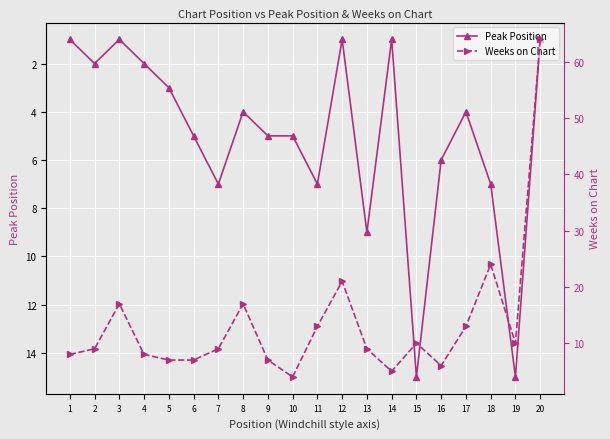

Is the value of Weeks on Chart at 4 greater than the value of Peak Position at 16?

Yes